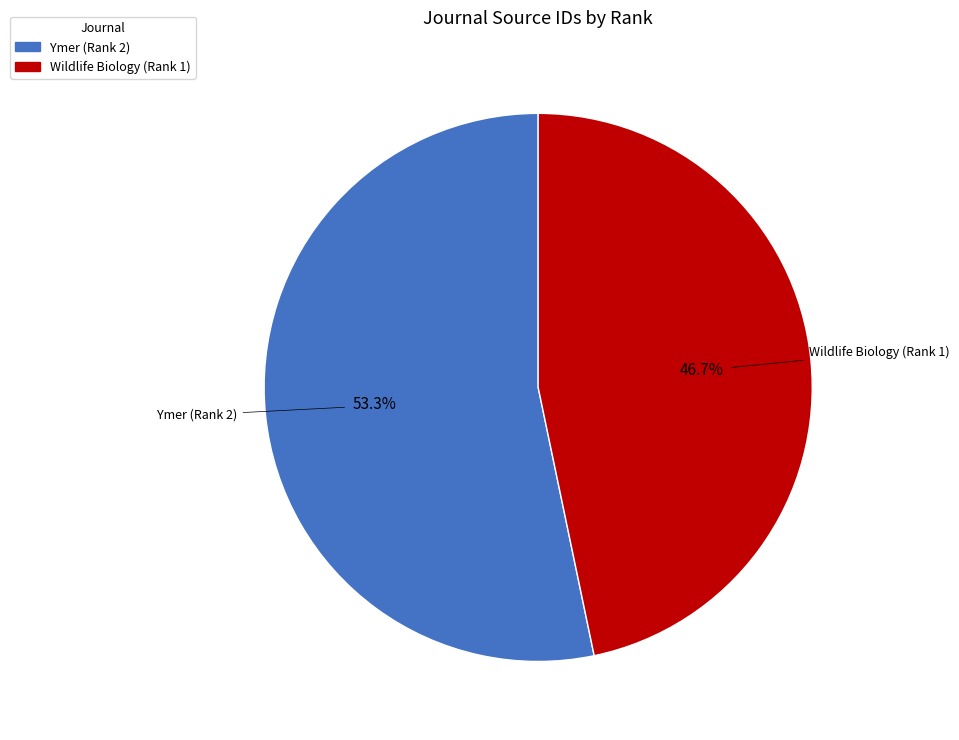

What percentage do Wildlife Biology (Rank 1) and Ymer (Rank 2) together represent?

100.0%